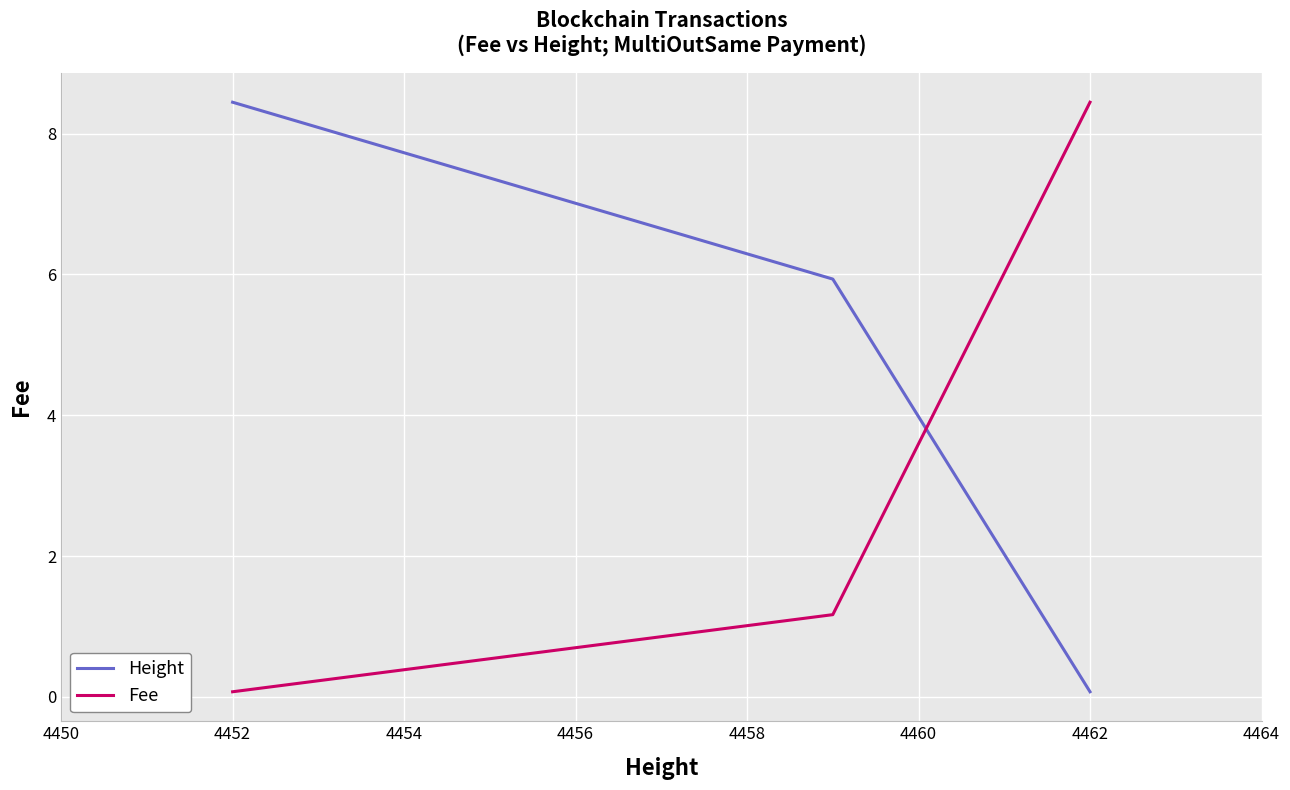

How many values in the Height series exceed 5?

2